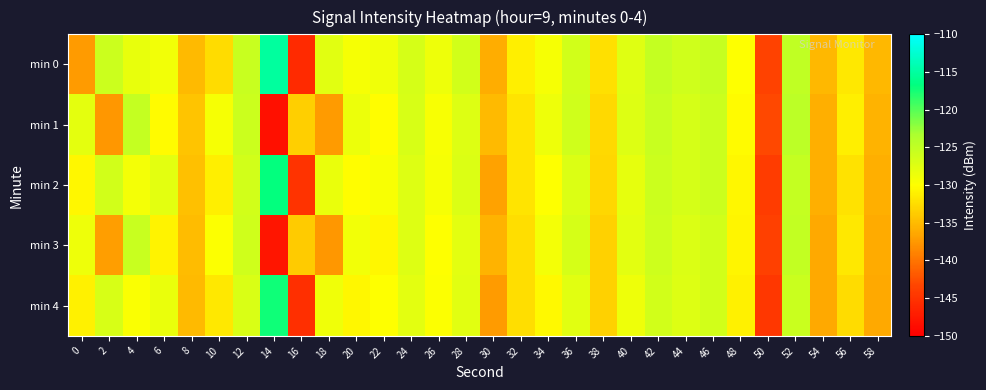

What is the spread (max minus min) of values at 26?

1.4